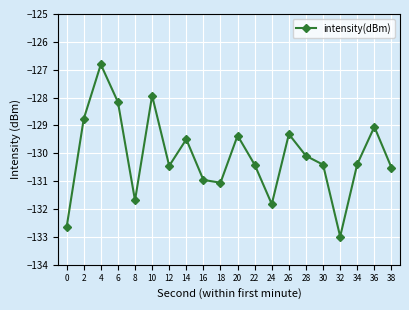

At which category does the data reach its first local peak?

4